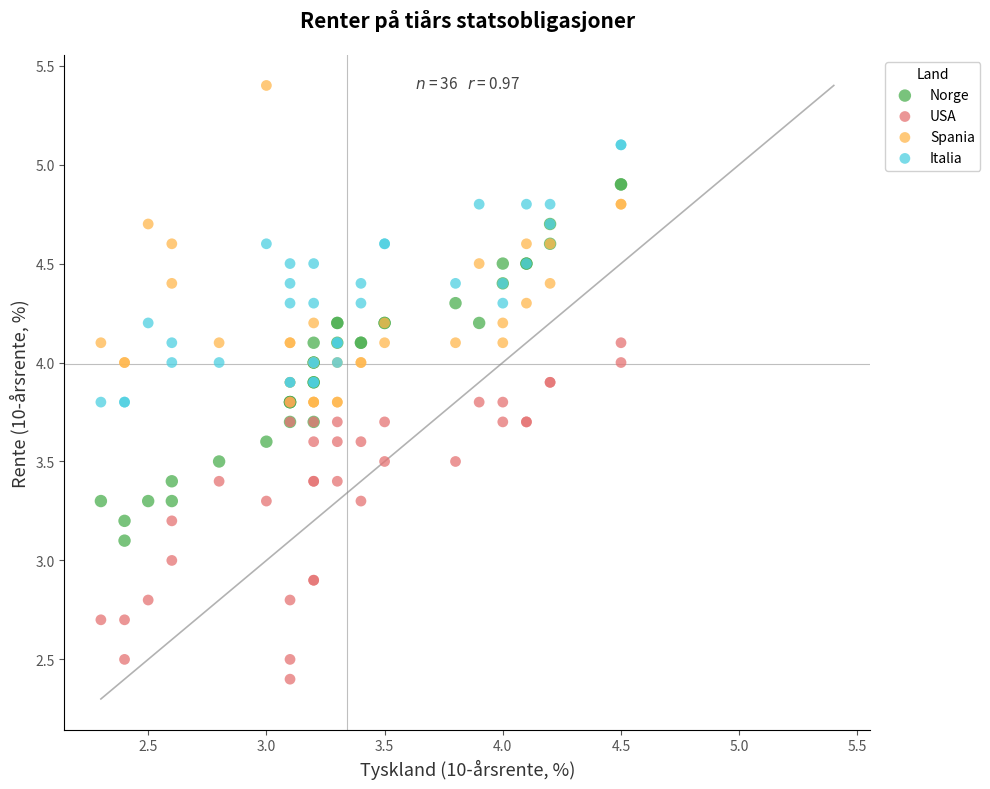

Which series reaches the minimum Y coordinate?

USA